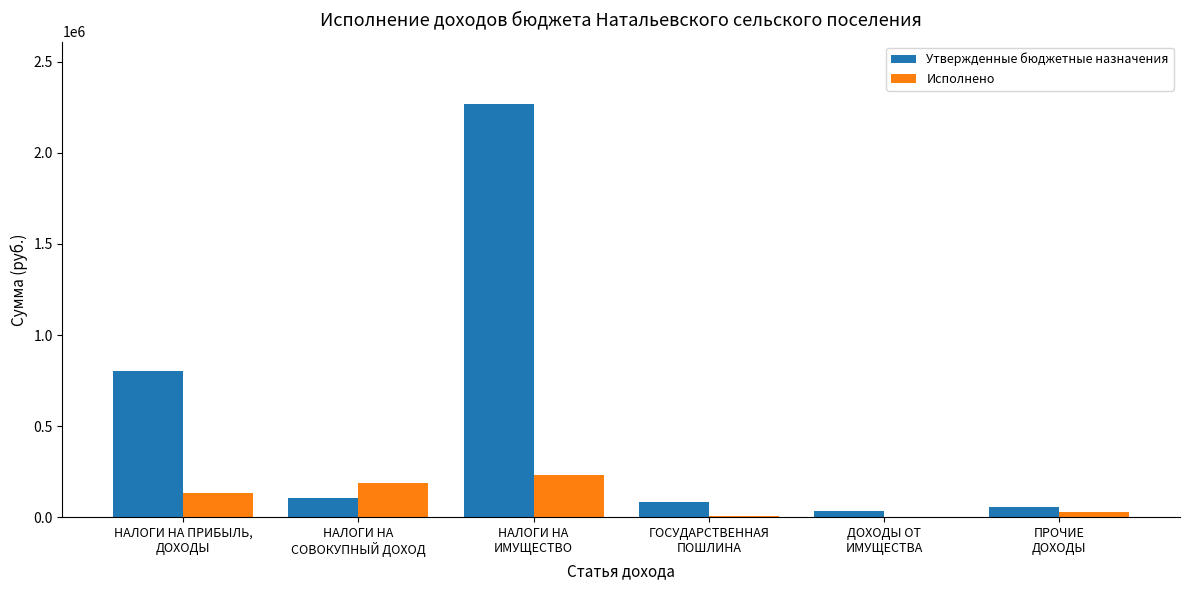

Which series has the largest total across all categories?

Утвержденные бюджетные назначения